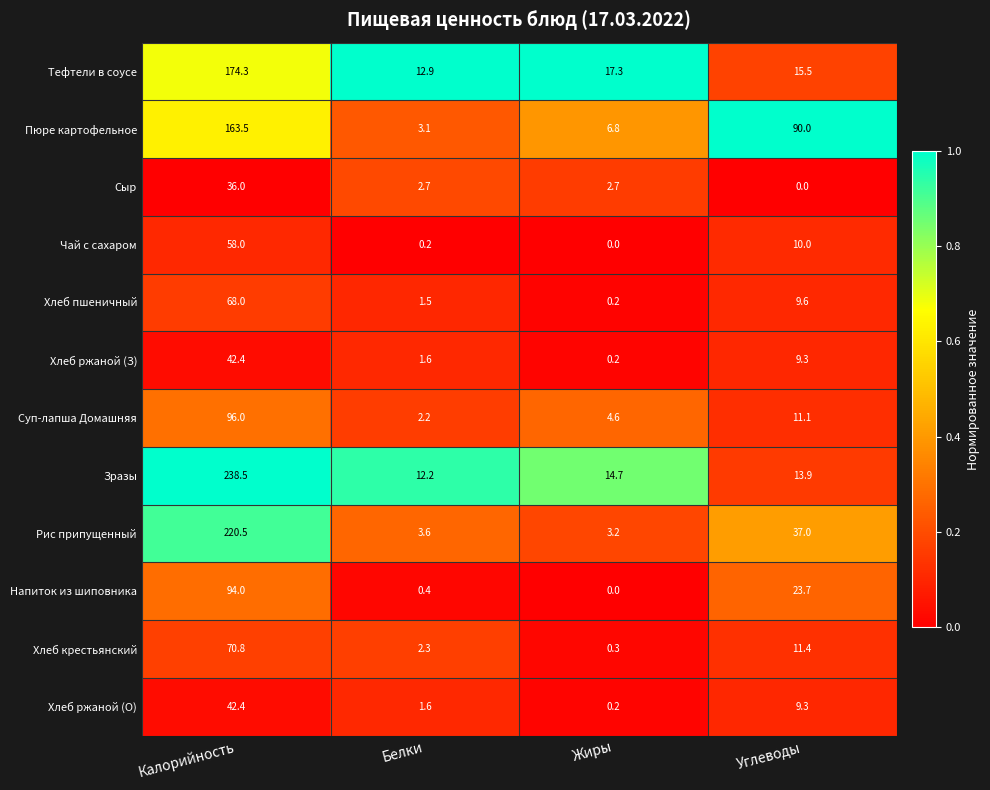

Between Белки and Жиры, which series saw the biggest shift?

Тефтели в соусе